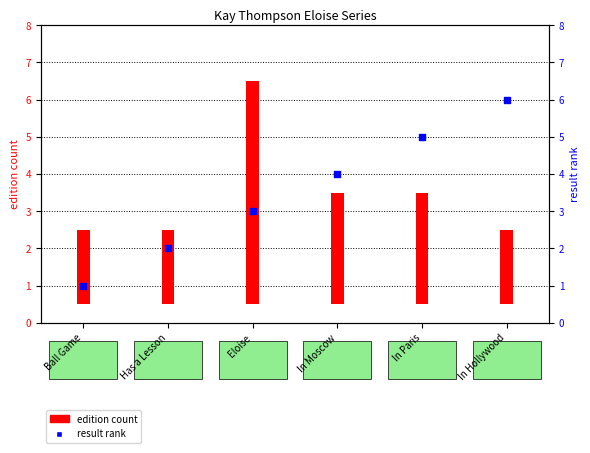

At which category is the sum across all series the highest?

Eloise